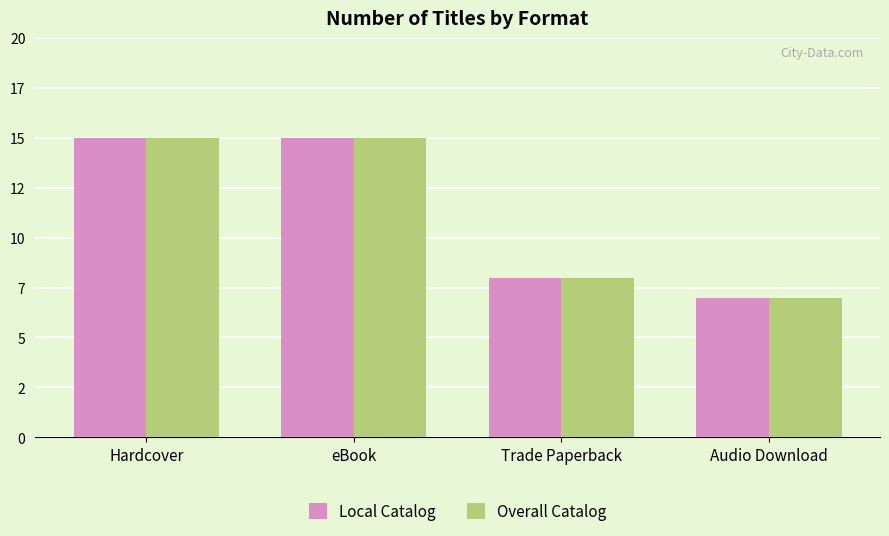

Are the bars horizontal?

No